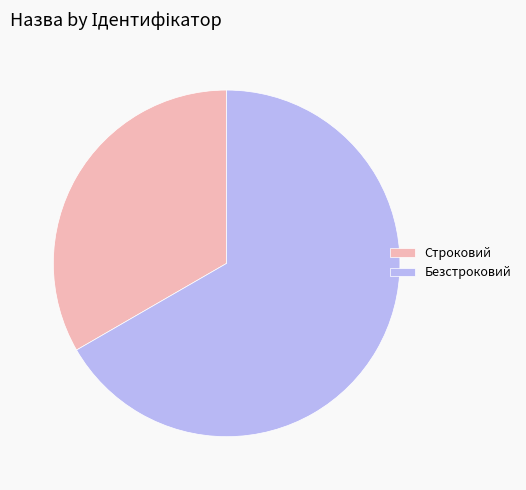

Which category has the biggest portion of the pie?

Безстроковий